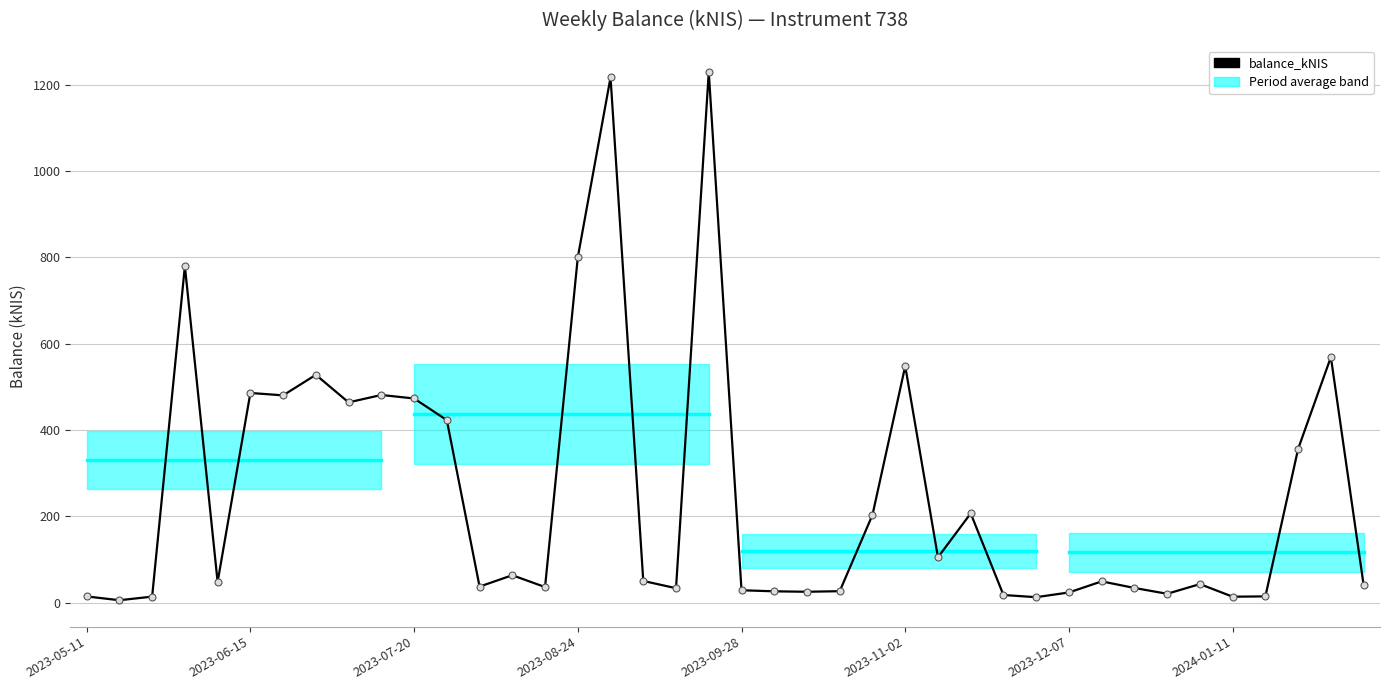

Is this an area chart (filled region under the line)?

No